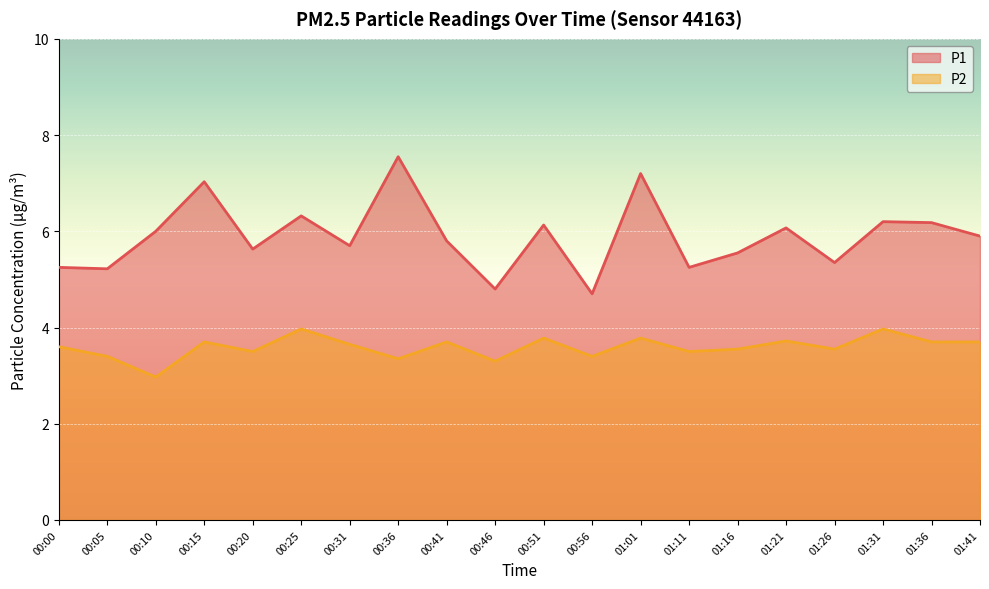

What are all the series names shown in the legend?

P1, P2